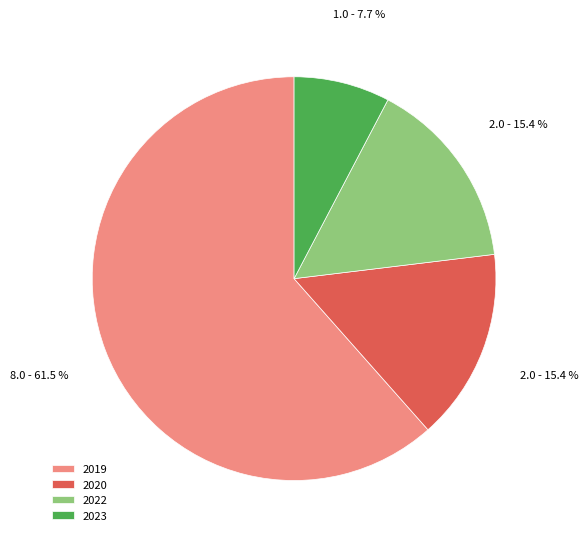

What portion of the pie excludes 2023?

92.3%